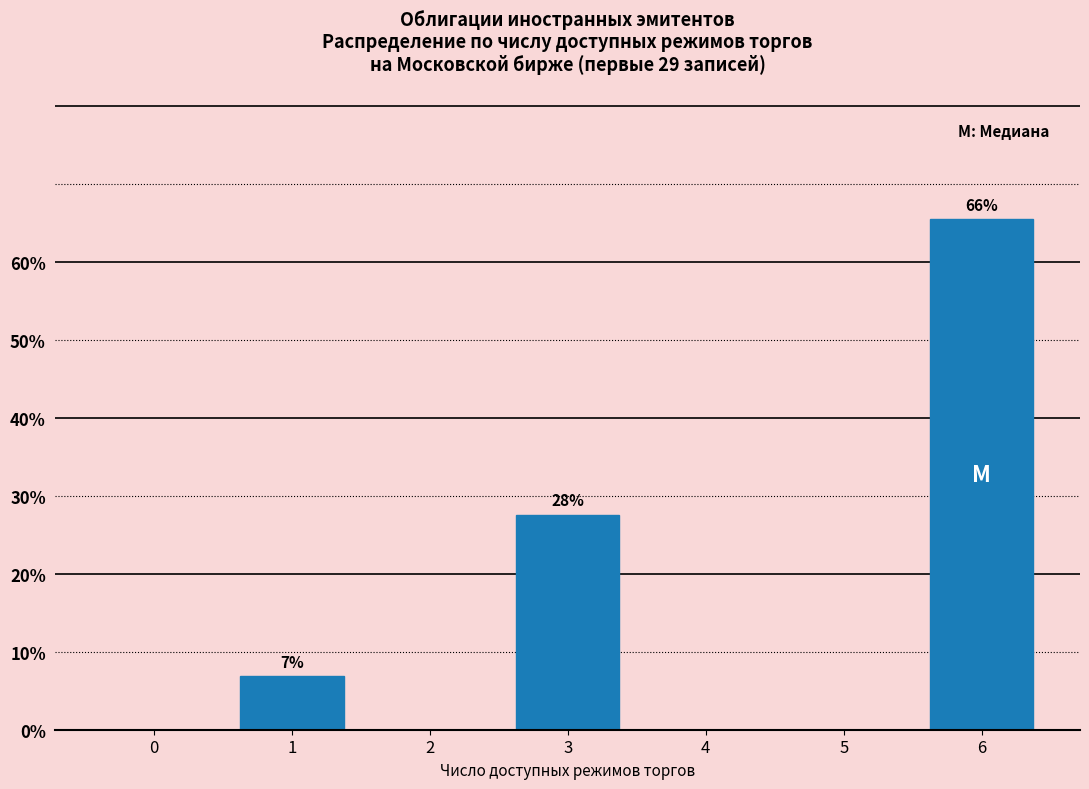

Reading left to right, extract all data points from this chart.

0=0.0	1=6.9	2=0.0	3=27.6	4=0.0	5=0.0	6=65.5